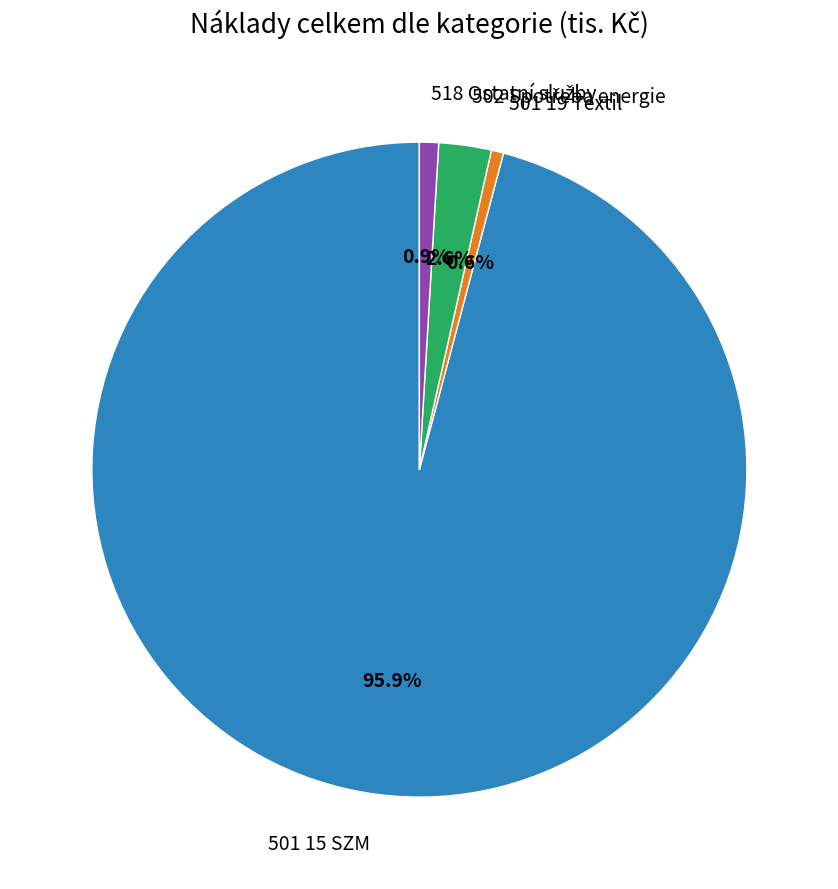

What portion of the pie excludes 501 15 SZM?

4.1%